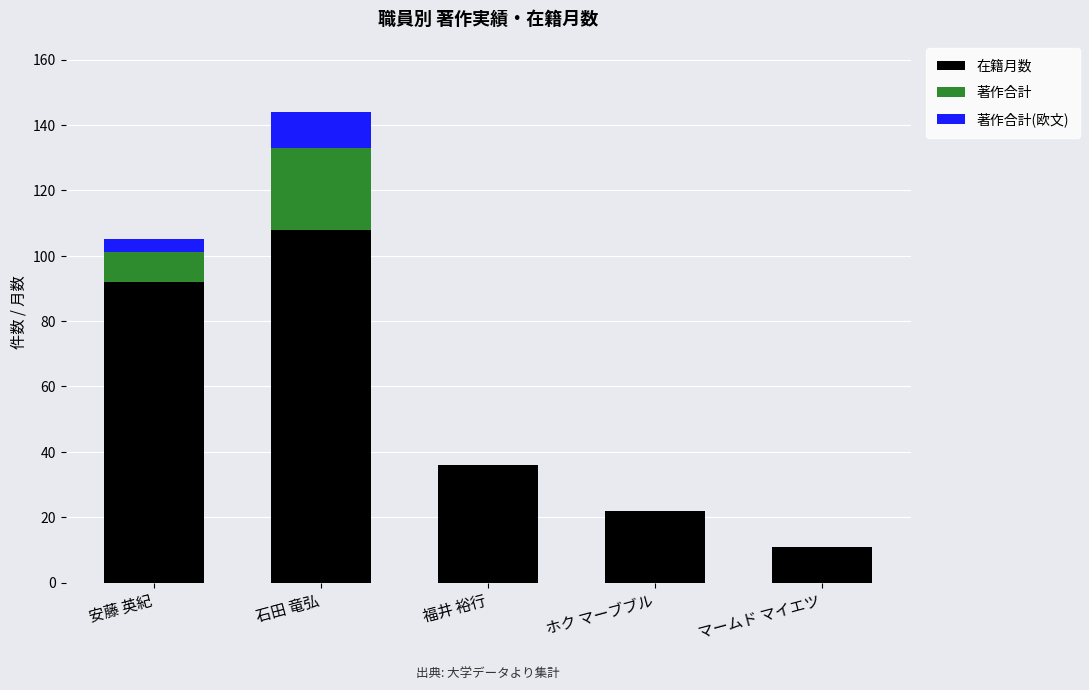

True or false: 在籍月数 has a value of 11 at マームド マイエツ.

True